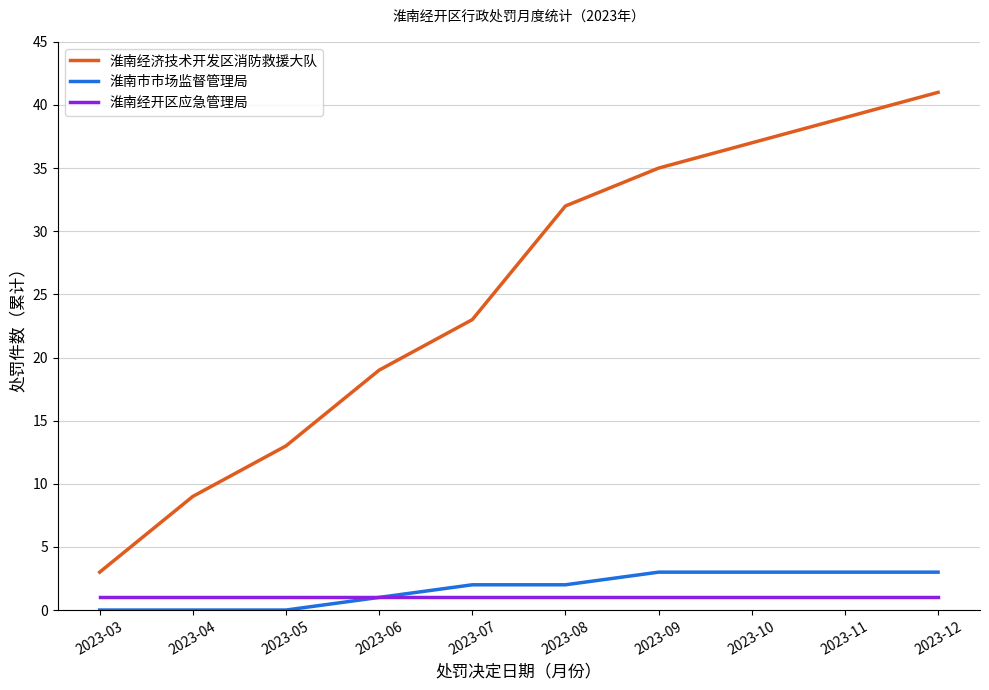

At how many categories does at least one series exceed 12?

8